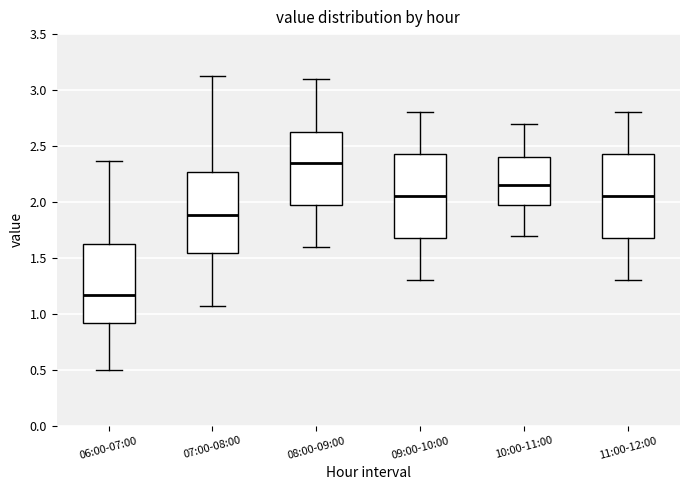

Where is the lower edge of the box for 07:00-08:00 on the y-axis? The values are not printed on the chart, so give them approximately, as read against the axis.

1.55